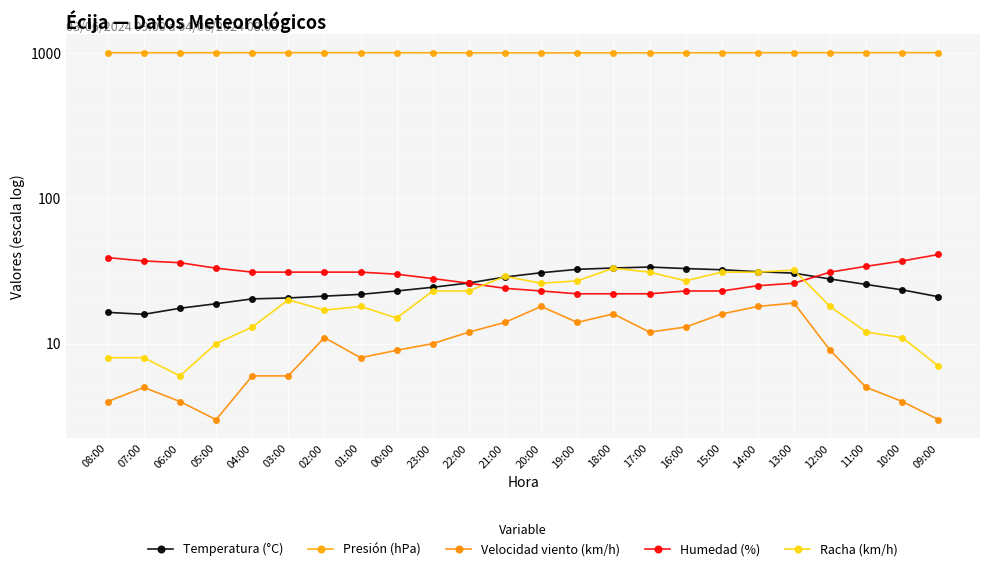

What is the sum of all Velocidad viento (km/h) values?

239.0